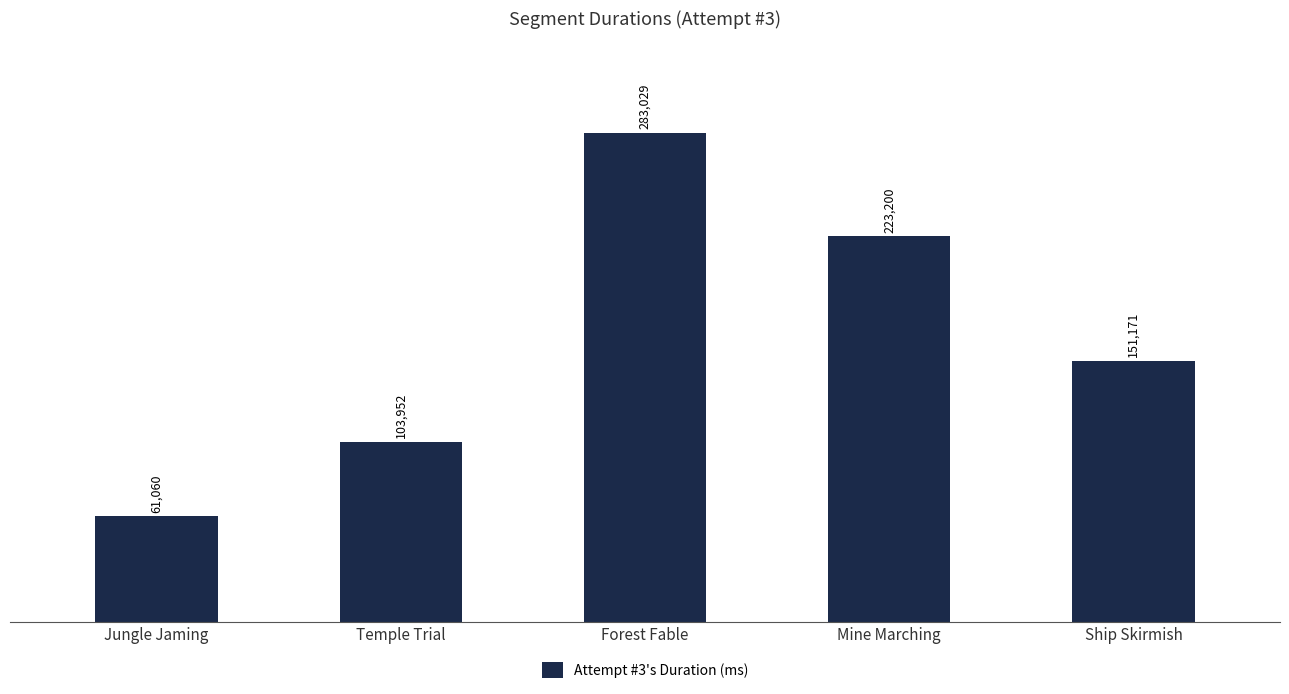

What is the difference between the maximum and minimum values?

221969